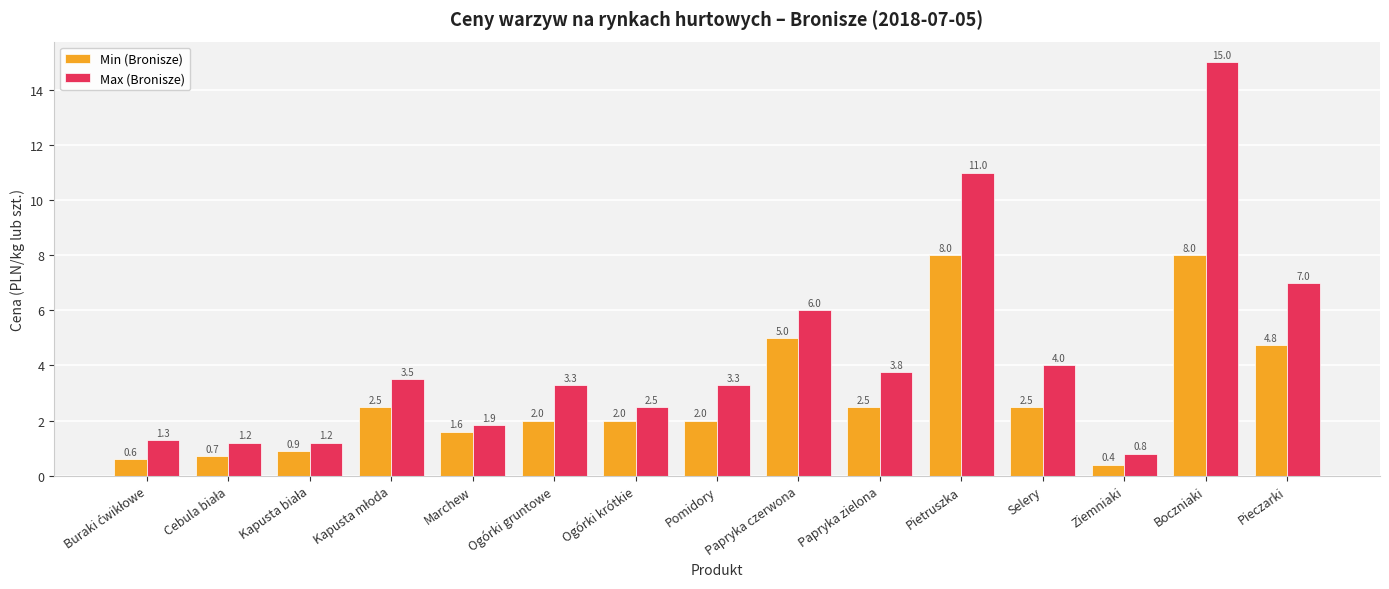

The value of Max (Bronisze) at Boczniaki is 26.8. True or false?

False